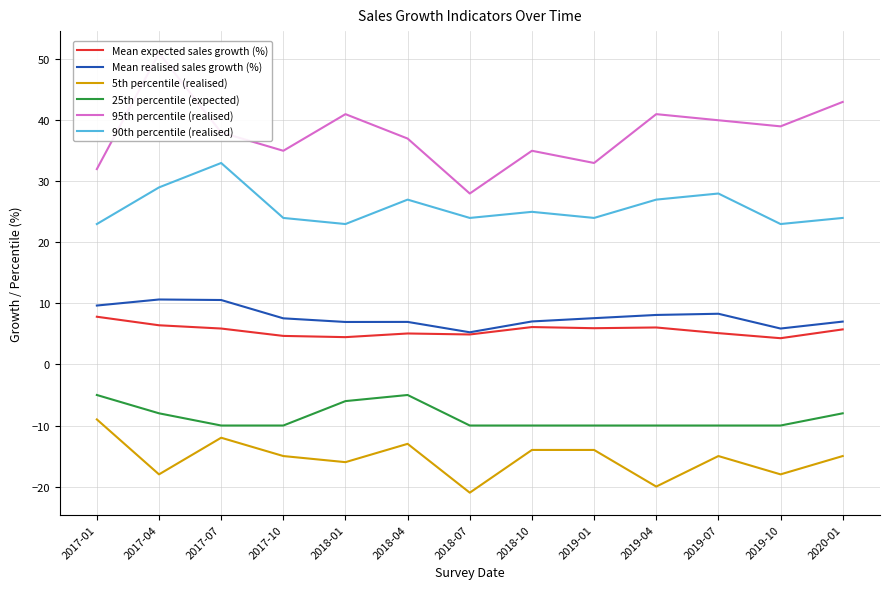

Rank the series by their maximum value, from lowest to highest.

5th percentile (realised), 25th percentile (expected), Mean expected sales growth (%), Mean realised sales growth (%), 90th percentile (realised), 95th percentile (realised)